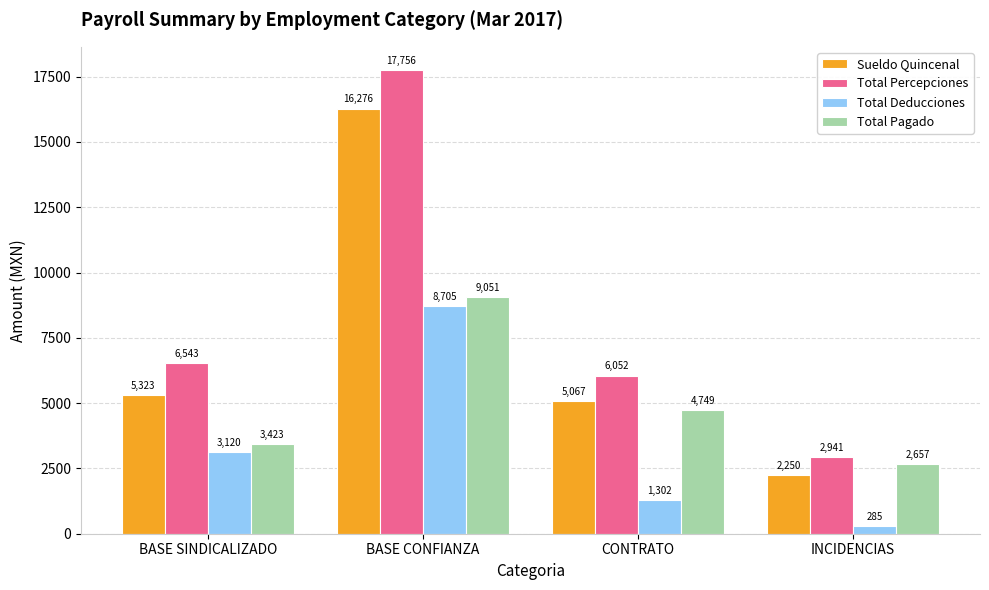

Which series changed the most between CONTRATO and INCIDENCIAS?

Total Percepciones